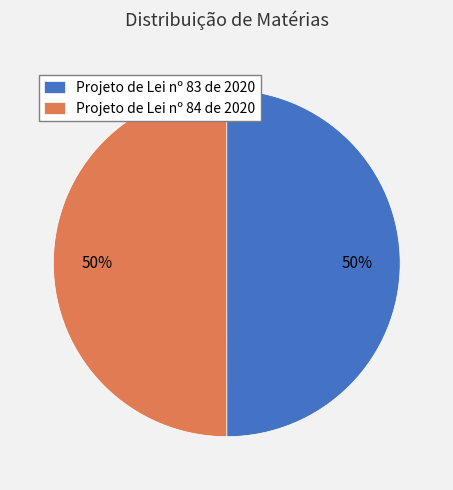

To the nearest percent, what is the average slice percentage?

50%